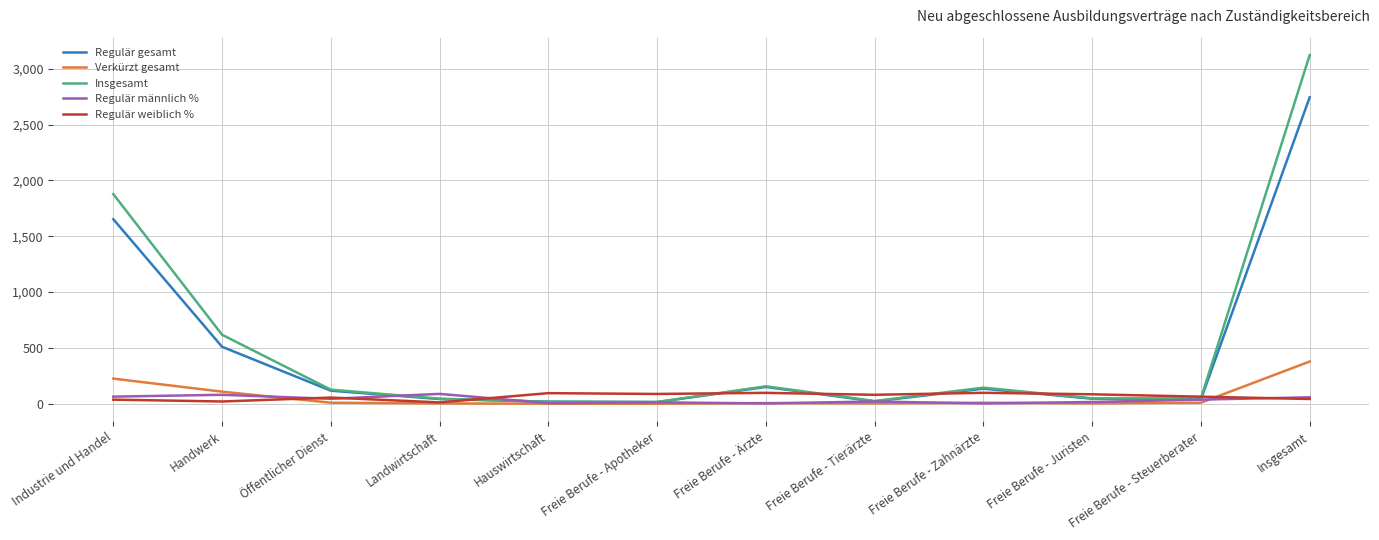

After their last crossing, which series has the higher values: Regulär männlich % or Insgesamt?

Insgesamt